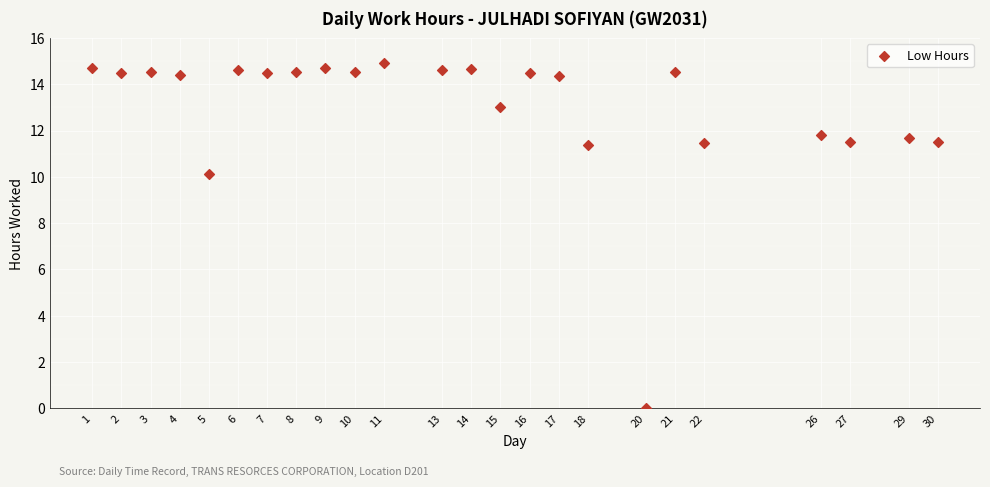

What Y value in the scatter plot is closest to 7?

10.1